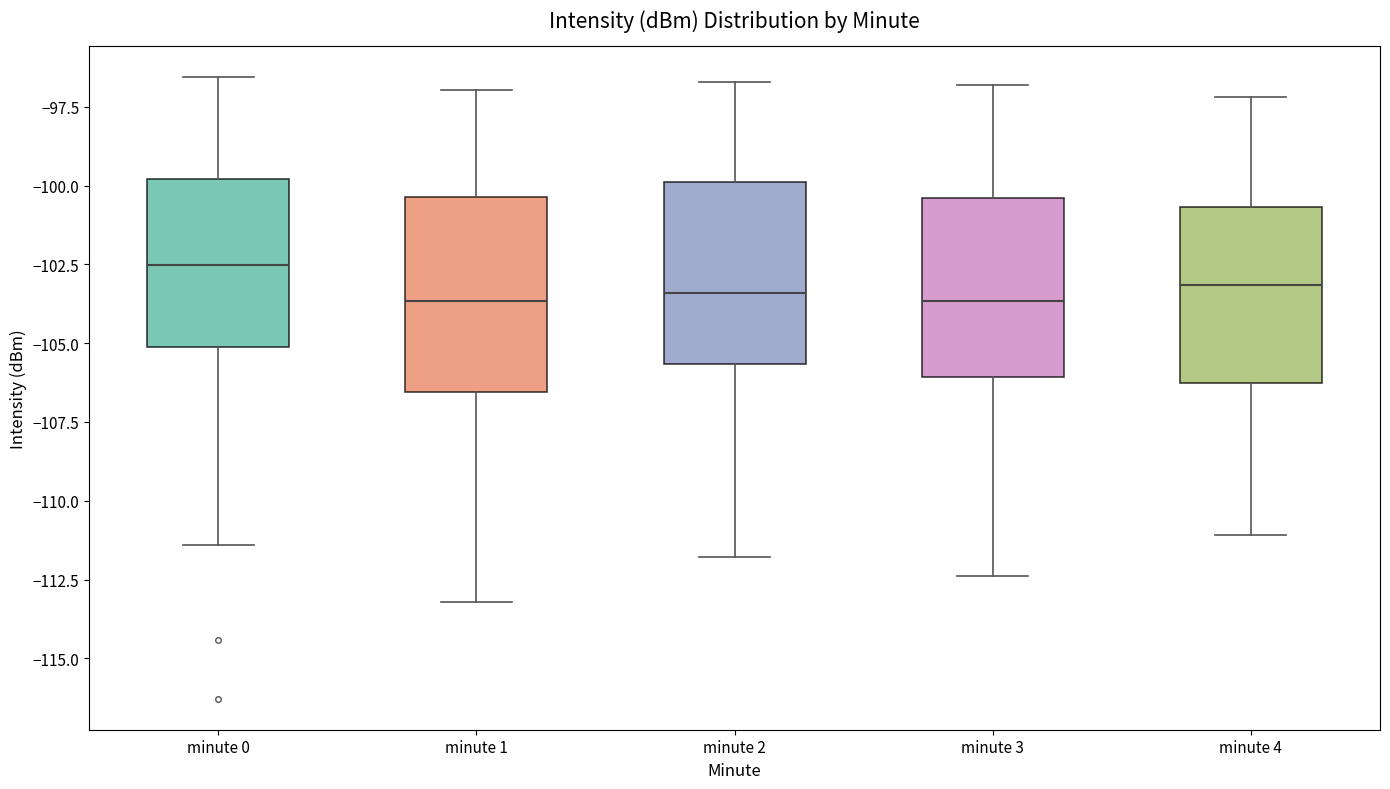

Reading left to right, transcribe this box plot: for each box, give where its median line is, the range the box spans, and where its two whiskers end, as read against the y-axis. The values are not printed on the chart, so give them approximately, as read against the axis.

minute 0: median -102.5, box -105.0 to -100.0, whiskers -111.5 to -96.5
minute 1: median -103.5, box -106.5 to -100.5, whiskers -113.0 to -97.0
minute 2: median -103.5, box -105.5 to -100.0, whiskers -112.0 to -96.5
minute 3: median -103.5, box -106.0 to -100.5, whiskers -112.5 to -97.0
minute 4: median -103.0, box -106.0 to -100.5, whiskers -111.0 to -97.0